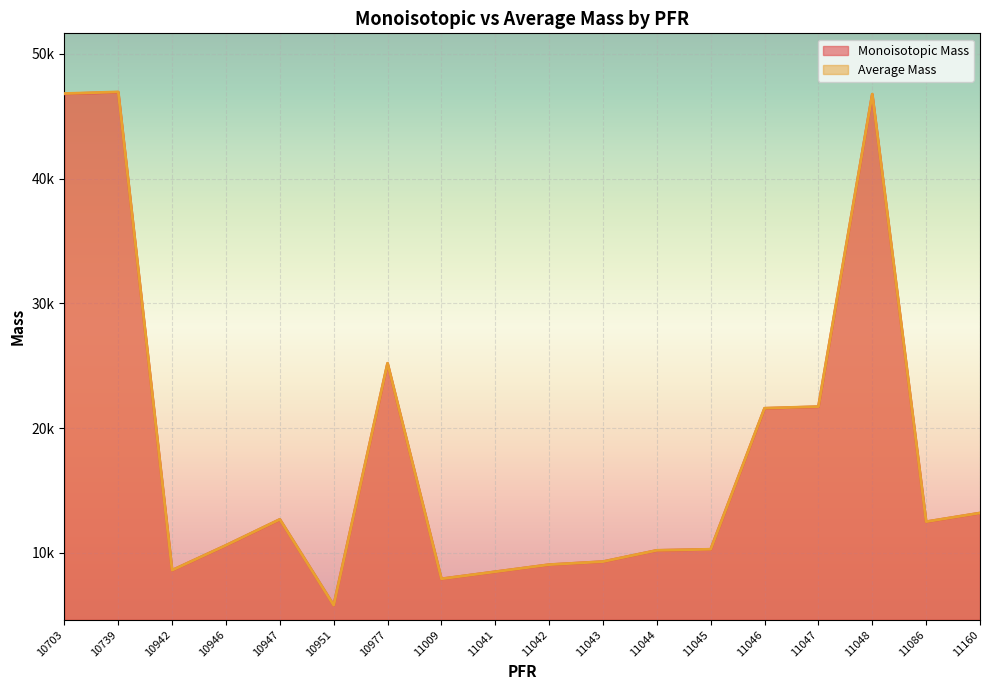

What is the difference between the Average Mass values at 11086 and 10739?

34458.1